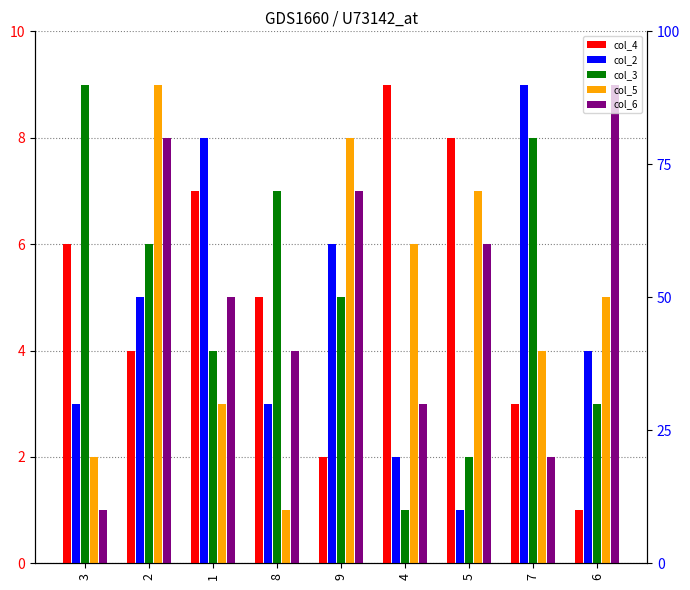

Where does the col_2 series first go above 4?

2